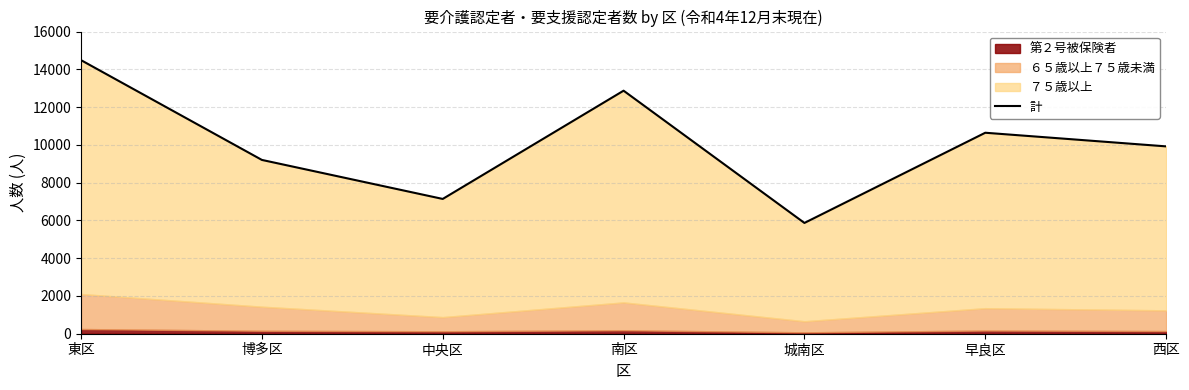

List the labels in order of value, smallest first.

城南区, 中央区, 博多区, 西区, 早良区, 南区, 東区